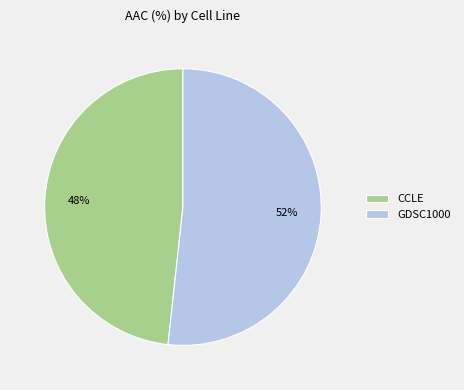

True or false: CCLE accounts for 34% of the total.

False